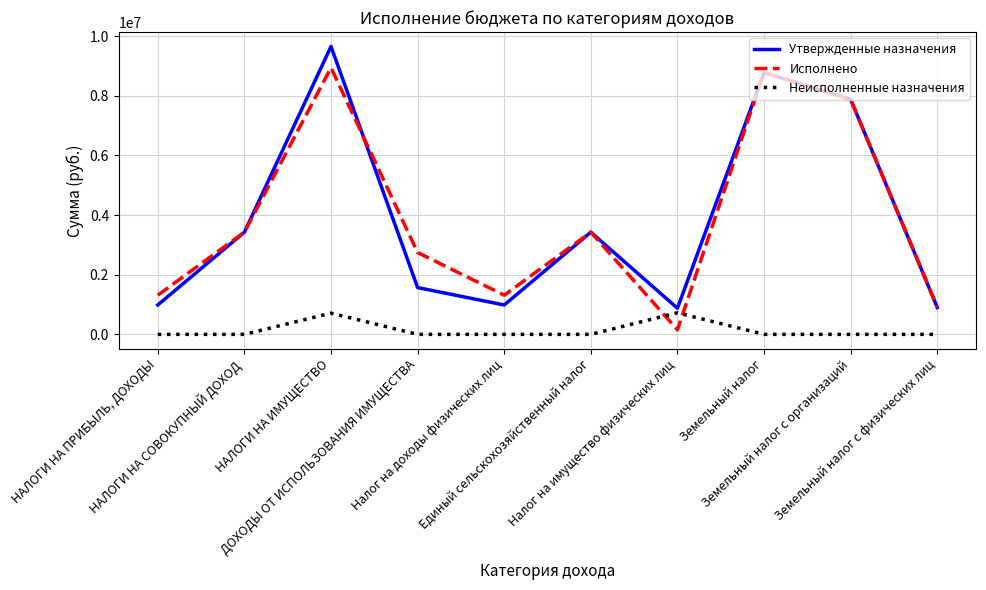

Which series ends up on top after the final intersection of Неисполненные назначения and Исполнено?

Исполнено